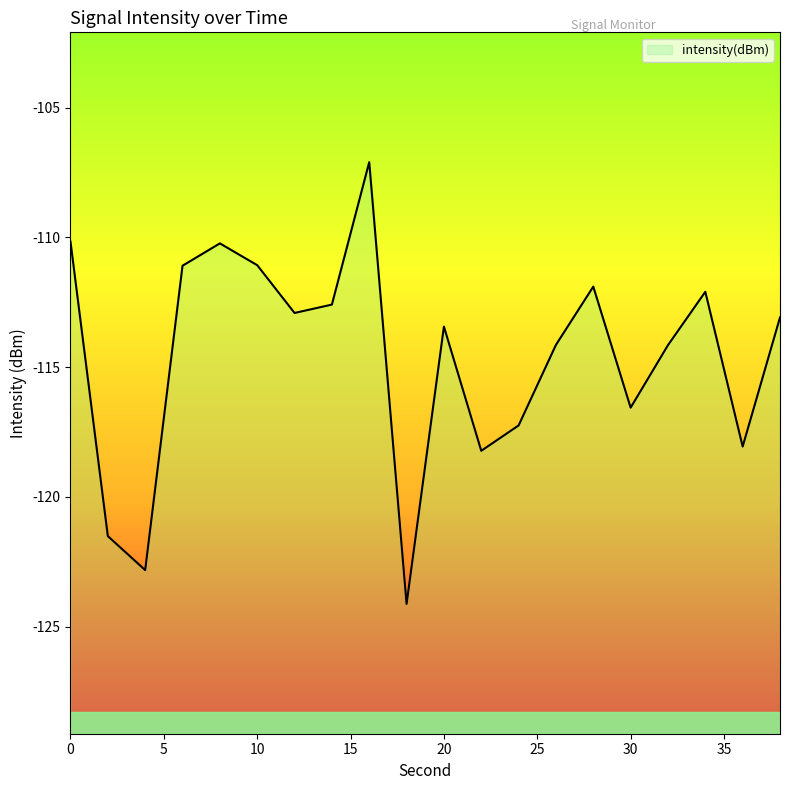

Reading left to right, transcribe all the data shown in this chart.

-110.2	-121.5	-122.8	-111.1	-110.2	-111.1	-112.9	-112.6	-107.1	-124.1	-113.4	-118.2	-117.2	-114.1	-111.9	-116.6	-114.2	-112.1	-118.1	-113.1